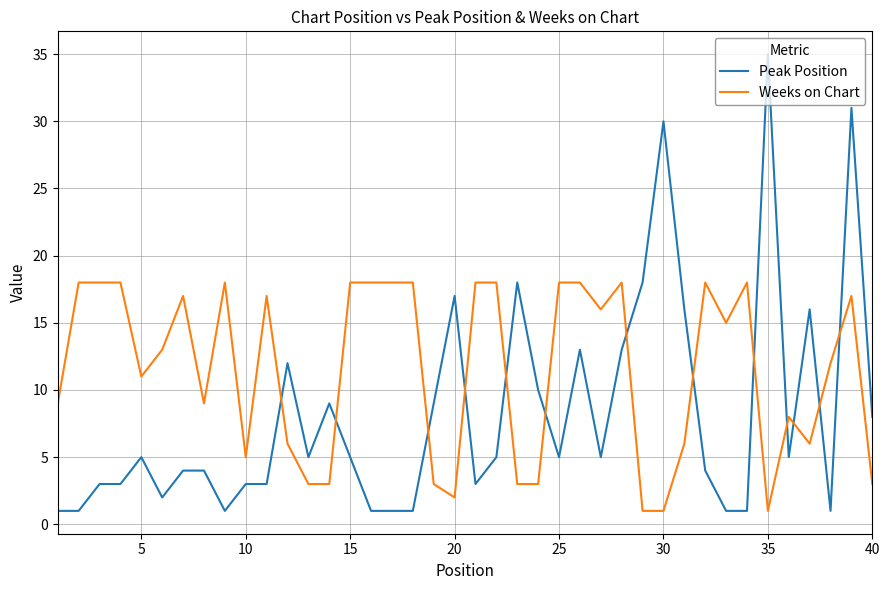

Which series has the largest range (max minus min)?

Peak Position